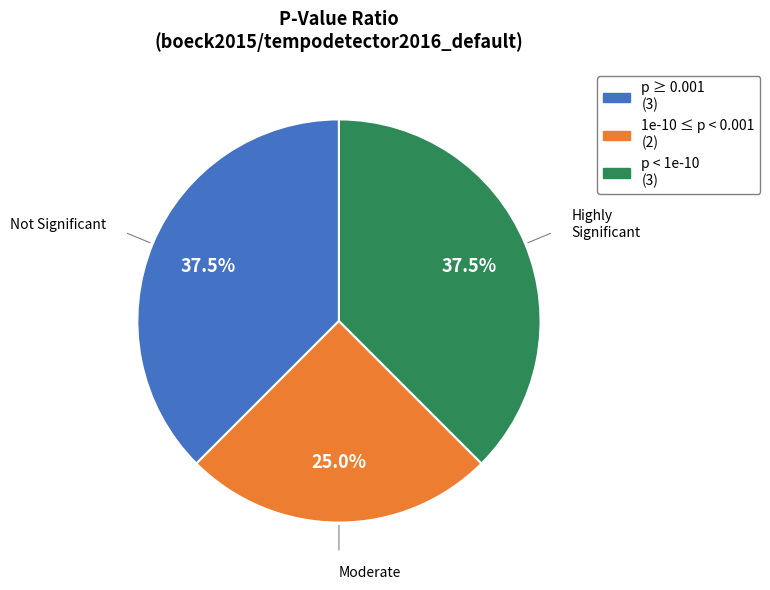

Which has a higher value, Moderate or Not Significant?

Not Significant